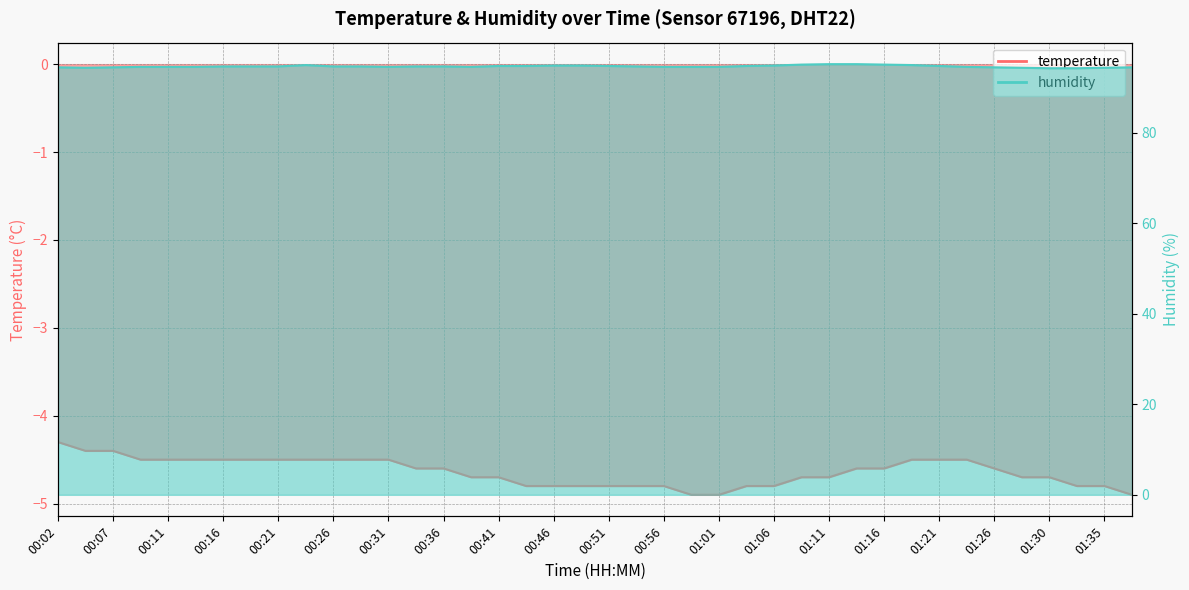

What are all the series names shown in the legend?

temperature, humidity